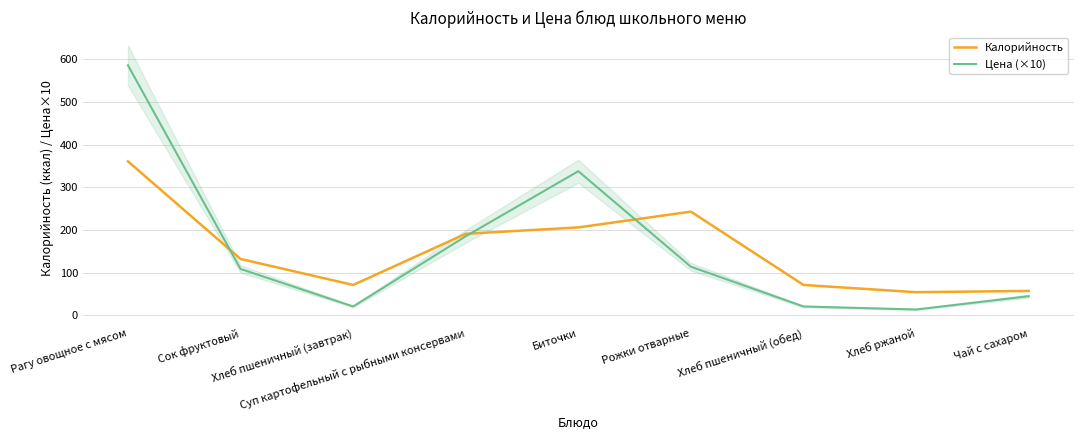

What is the lowest value of the Калорийность series?

54.0